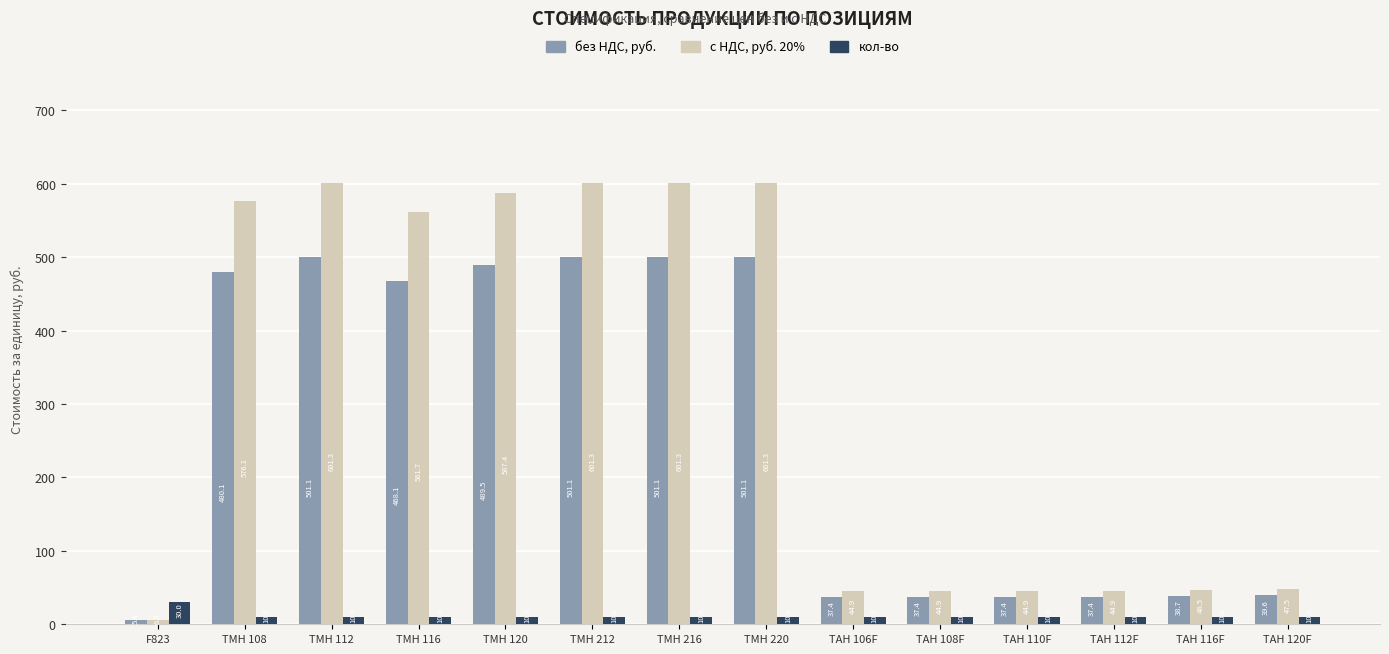

The value of кол-во at ТМН 220 is 10.0. True or false?

True